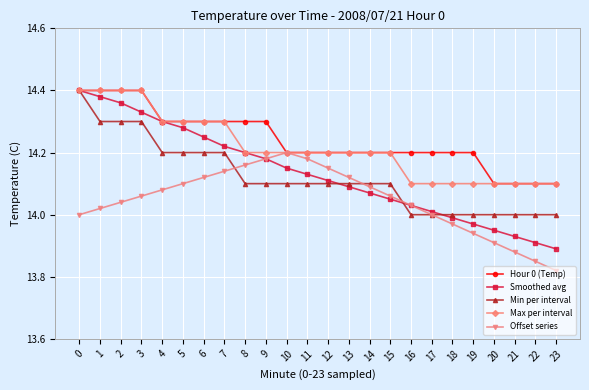

Which category has the lowest value across all series?

23